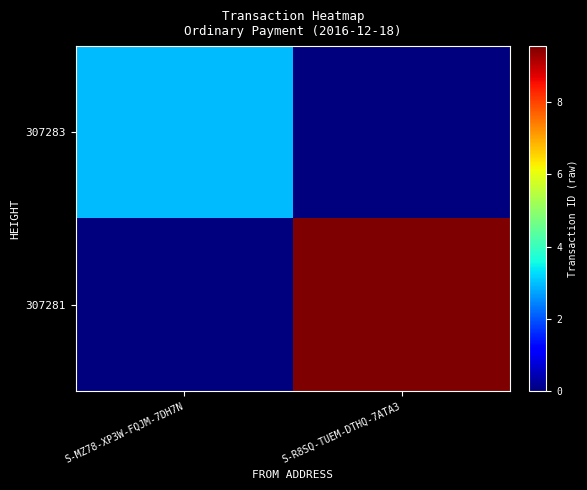

Which series changed the most between S-MZ78-XP3W-FQJM-7DH7N and S-R8SQ-TUEM-DTHQ-7ATA3?

307281